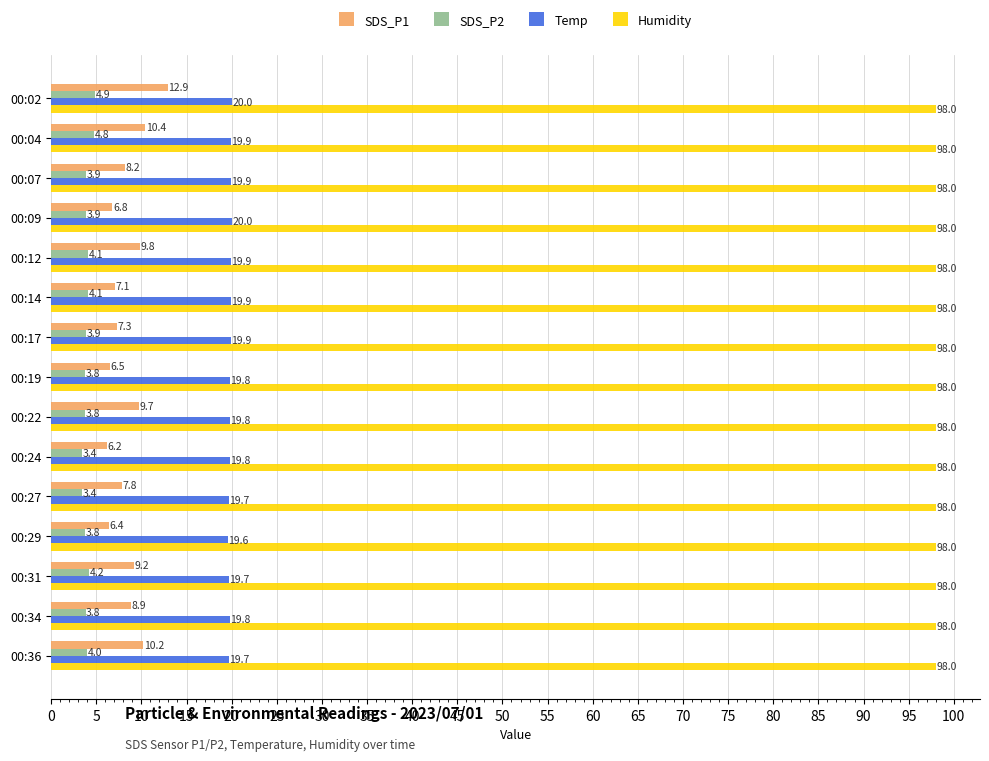

Rank the series by their maximum value, from lowest to highest.

SDS_P2, SDS_P1, Temp, Humidity